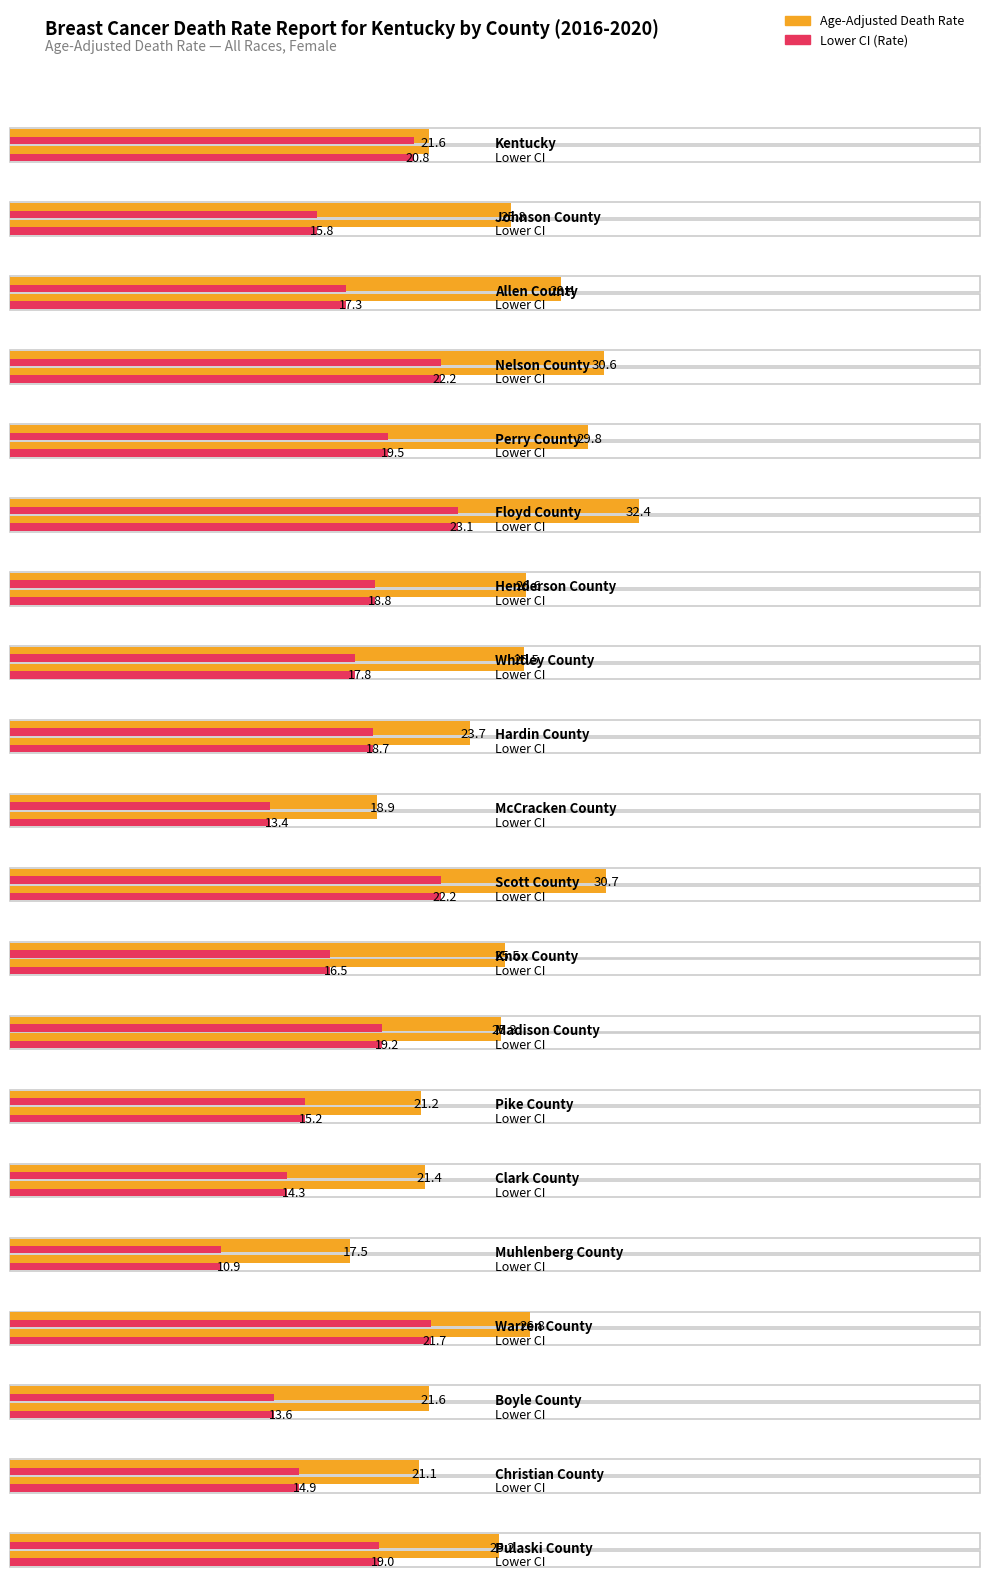

True or false: Age-Adjusted Death Rate has a value of 31.7 at Clark County.

False